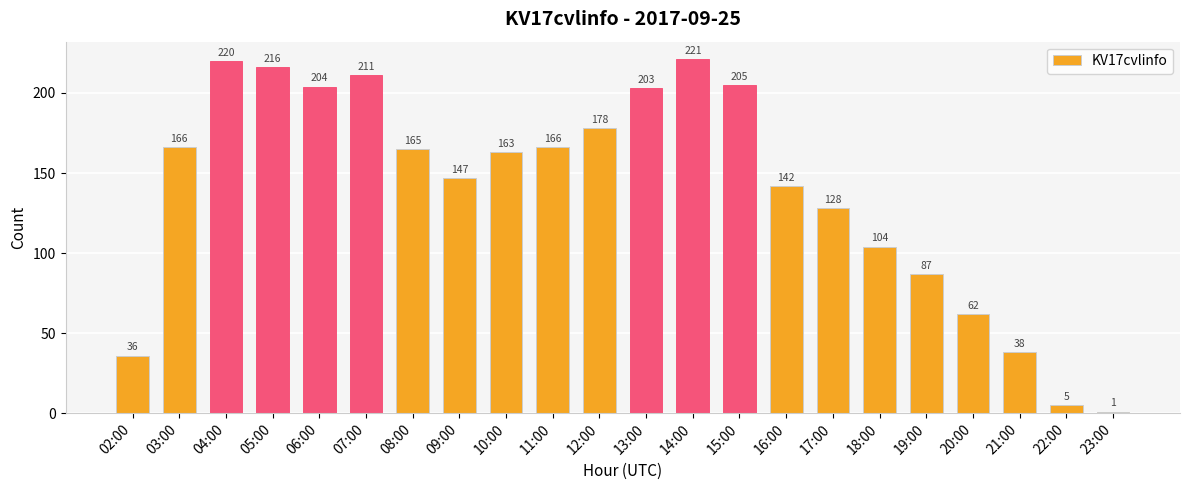

What value does the data have at 21:00, to the nearest 5?

40